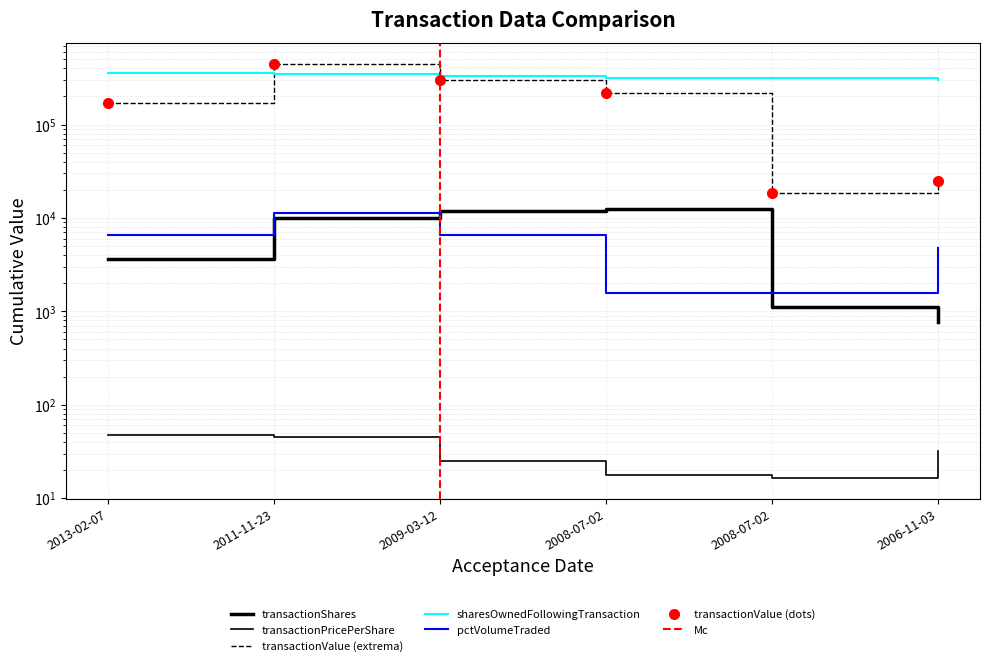

At 2006-11-03, list the series in order from largest to smallest.

sharesOwnedFollowingTransaction, transactionValue, pctVolumeTraded, transactionShares, transactionPricePerShare